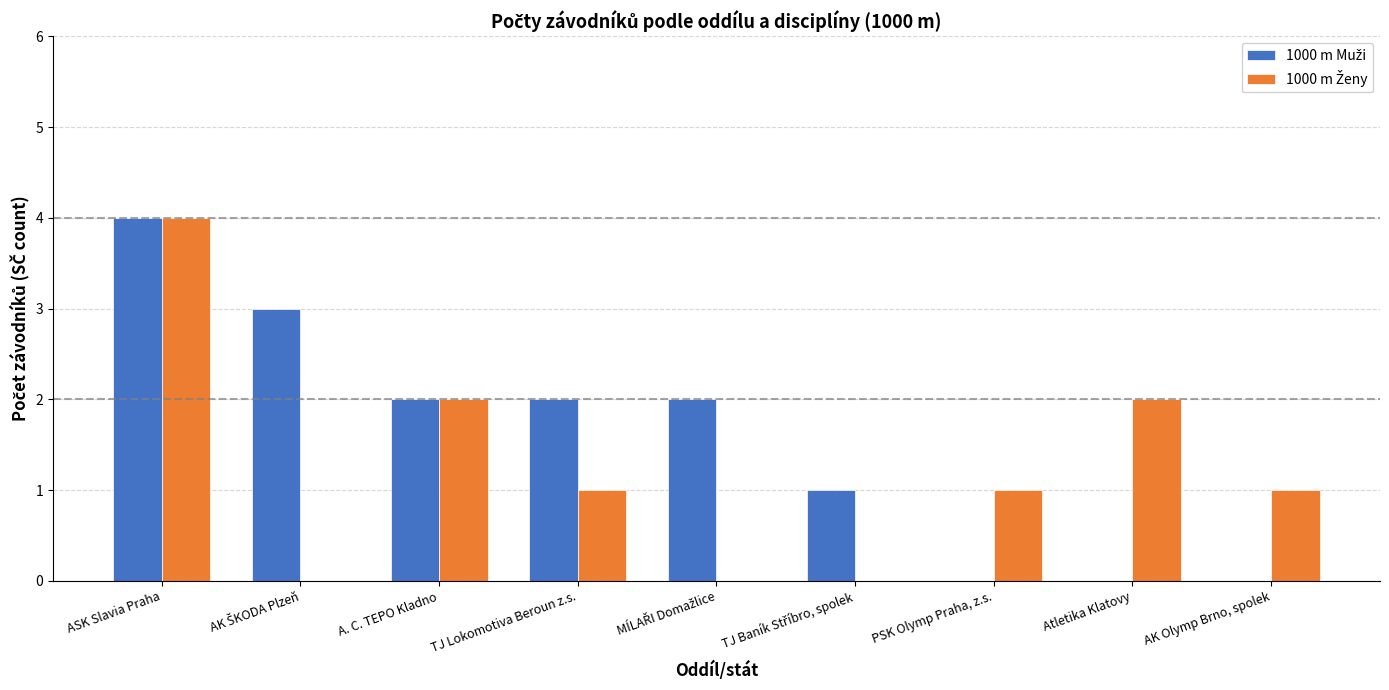

At which category is the sum across all series the highest?

ASK Slavia Praha